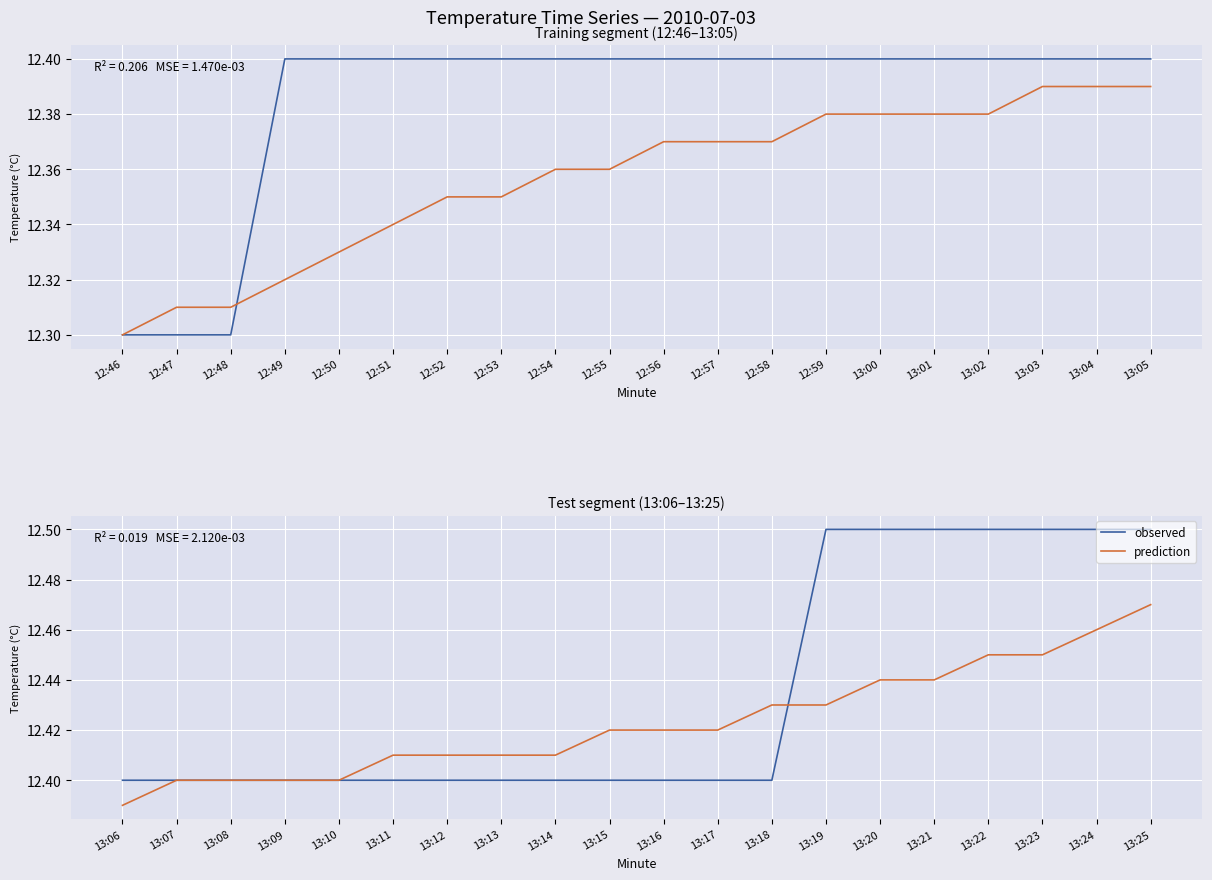

Which category has the lowest value in the observed series?

13:06